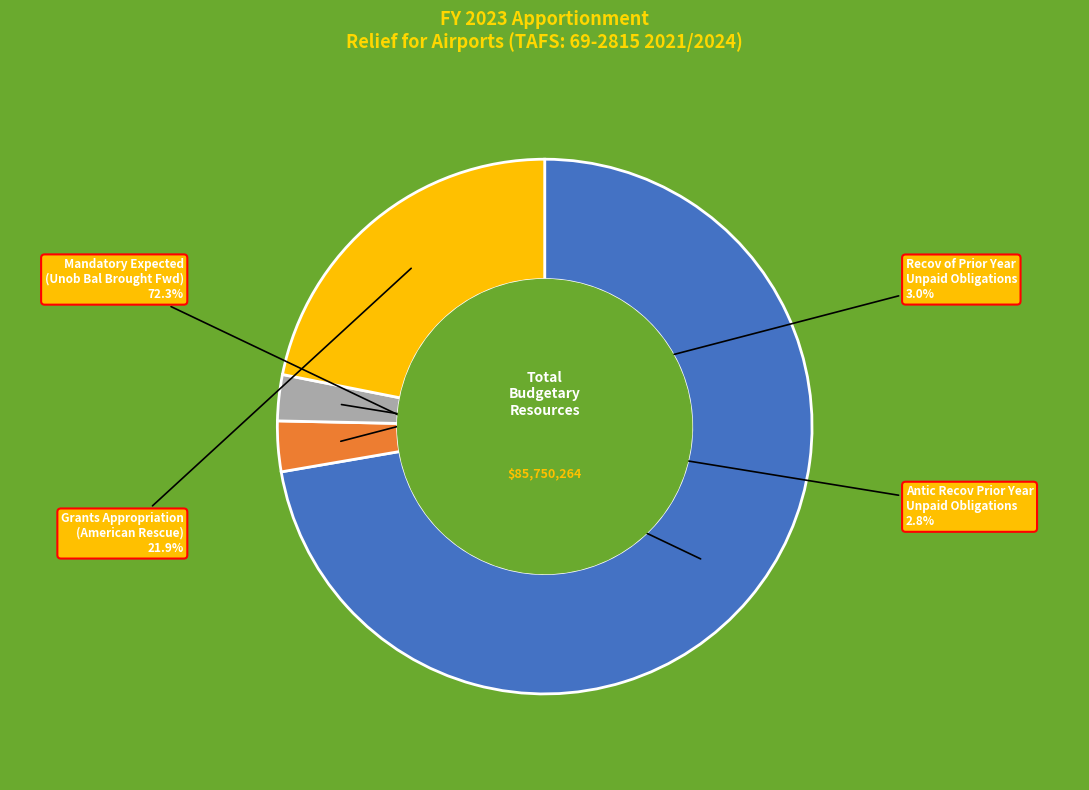

What percentage is NOT represented by Recov of Prior Year Unpaid Obligations?

97.0%